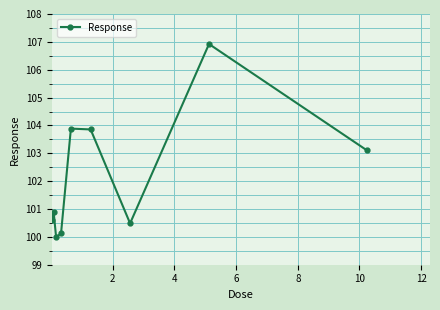

What is the difference between the second highest and second lowest values?

3.8